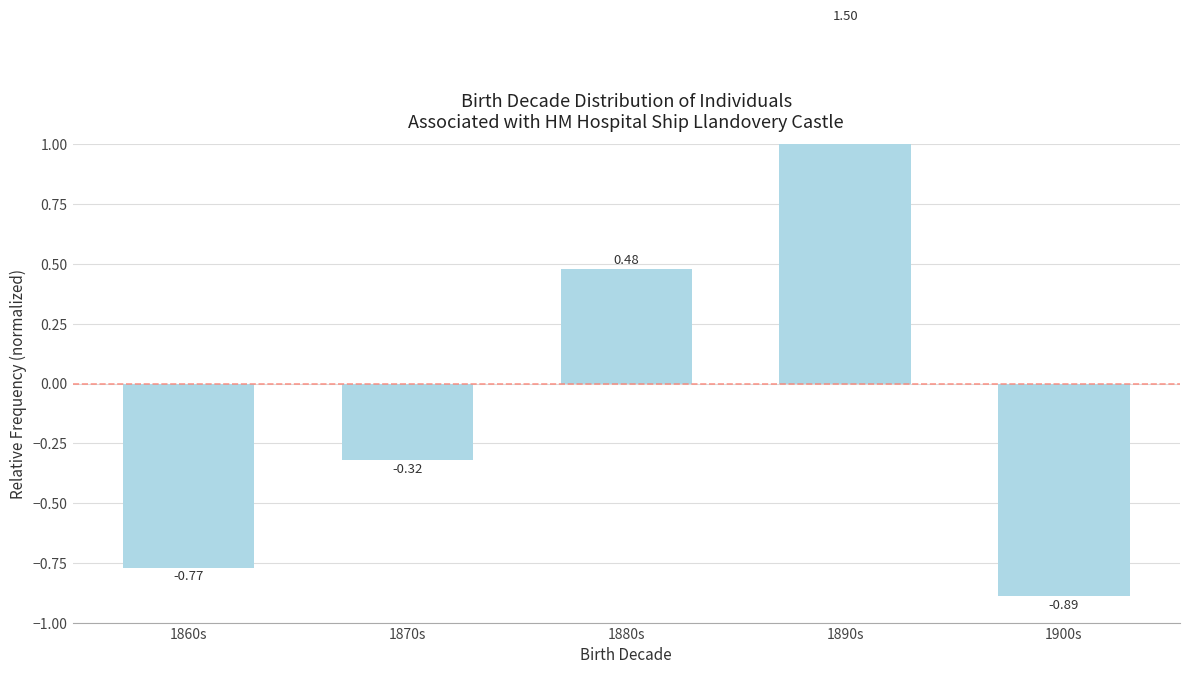

What is the difference between the maximum and second lowest values?

2.3